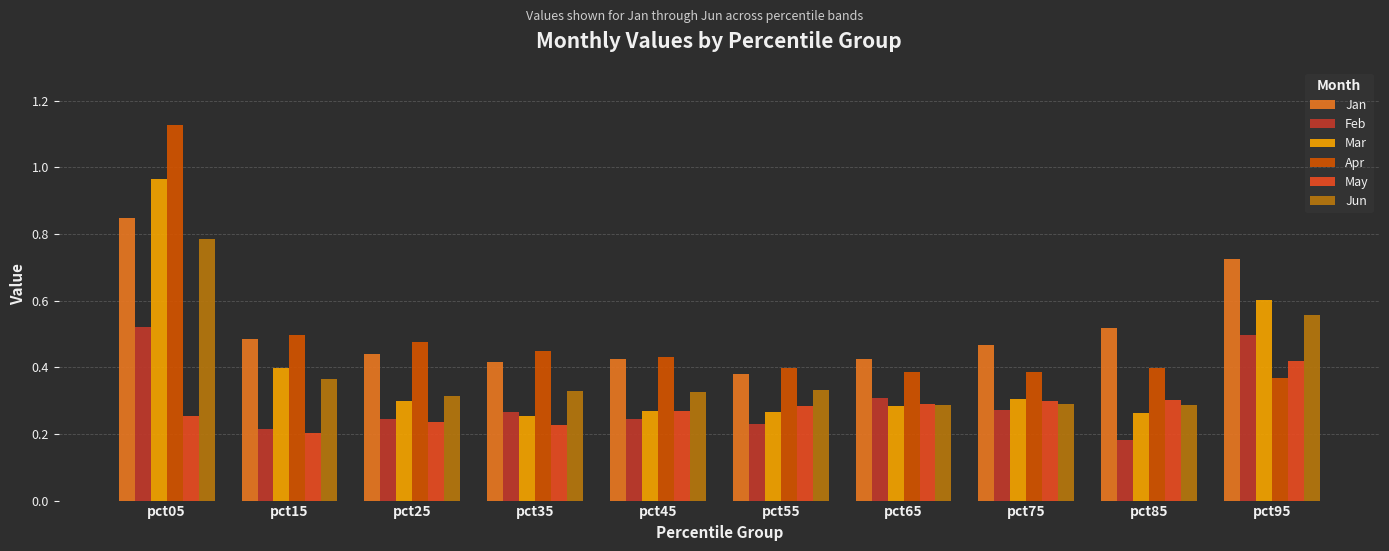

The value of Jan at pct75 is 0.7. True or false?

False